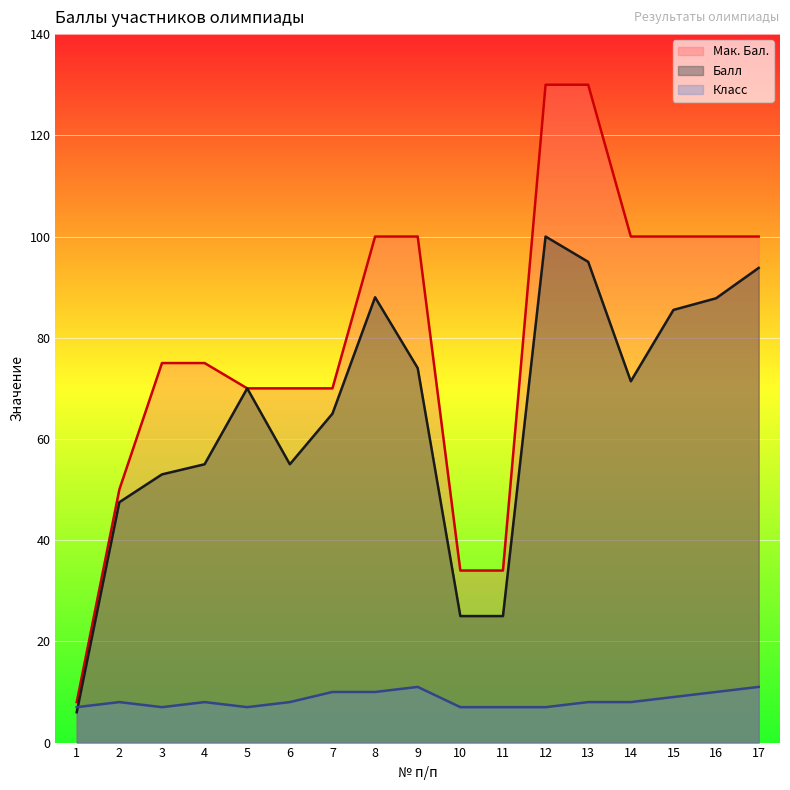

What is the value of the Балл point at the 10th from the left?

25.0